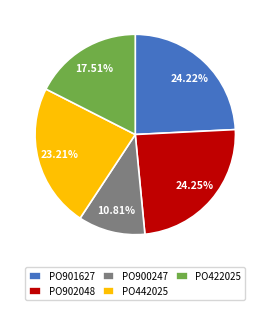

To the nearest percent, what percentage of the pie is PO422025?

18%